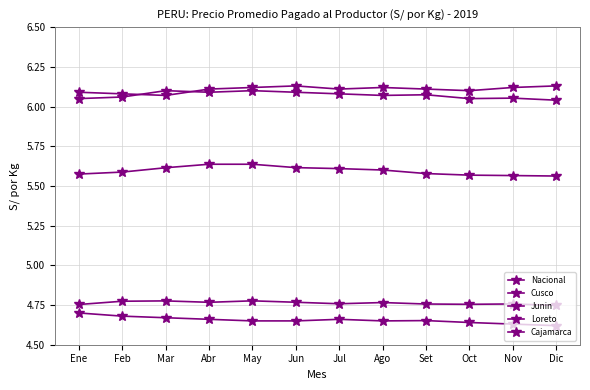

What is the difference between the highest and lowest values at Nov?

1.5